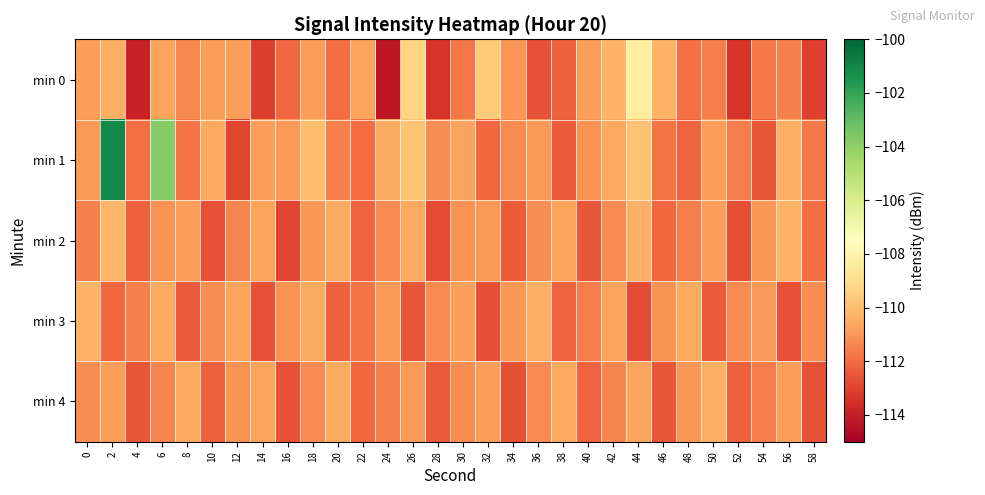

Which has a higher value, 50 or 22?

22